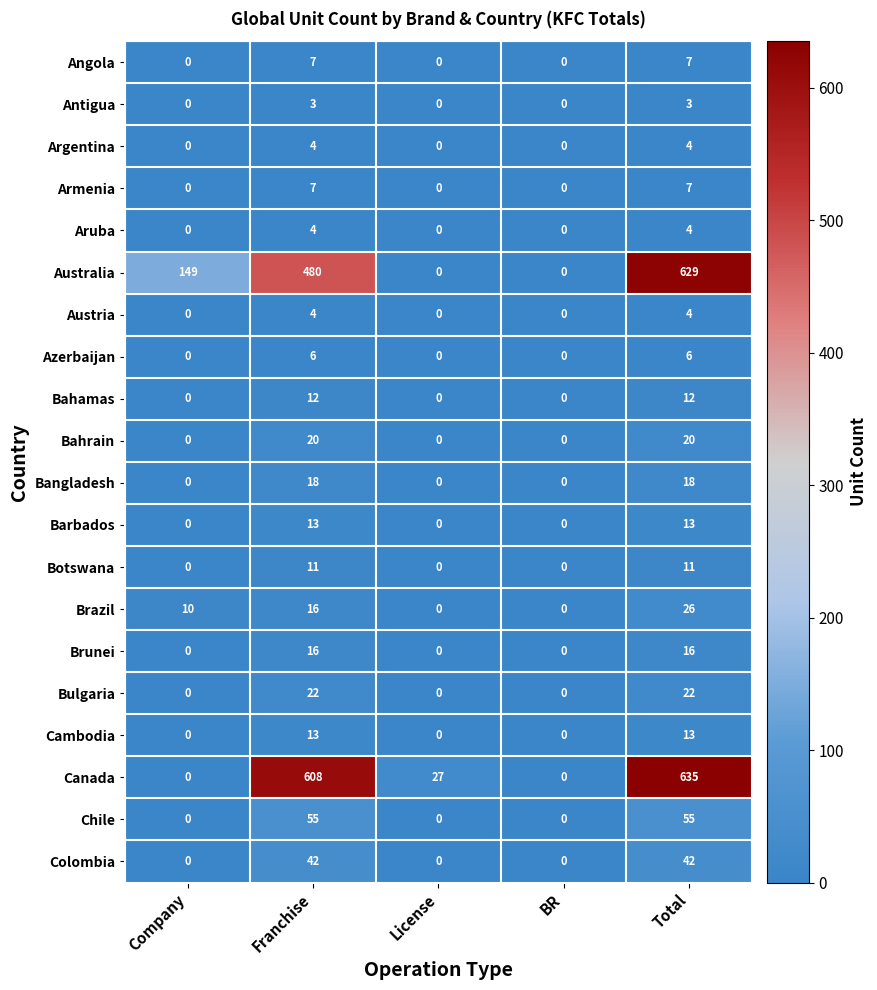

How many values in the Bulgaria series exceed 0?

2